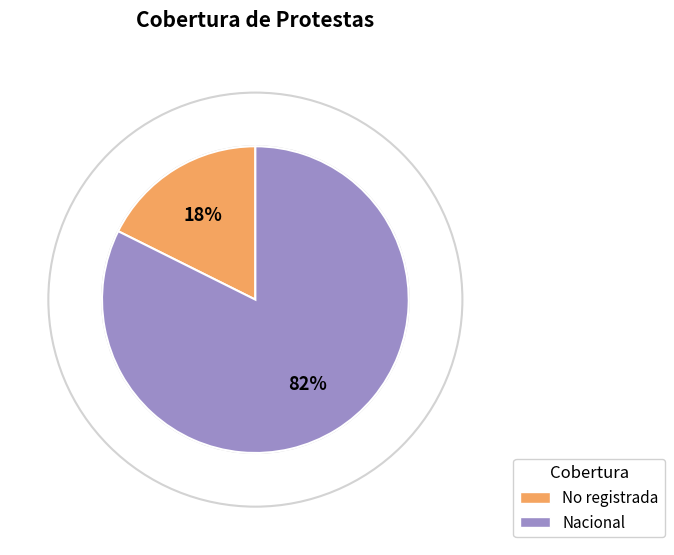

Which category has the smallest portion of the pie?

No registrada